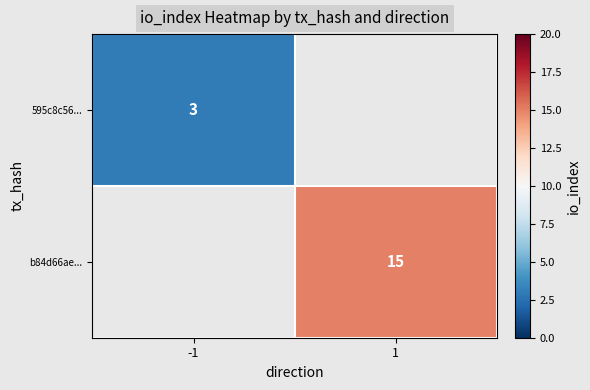

At how many categories does at least one series exceed 6?

1